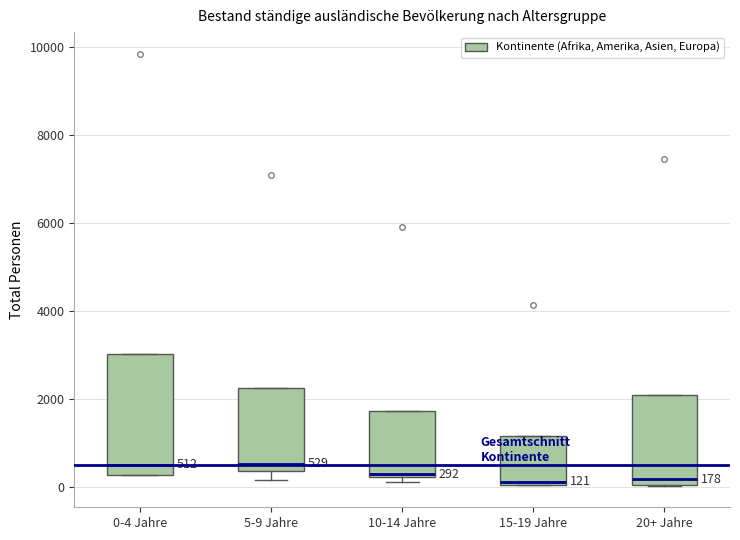

Comparing the boxes themselves (not the whiskers), which one is the tallest?

0-4 Jahre